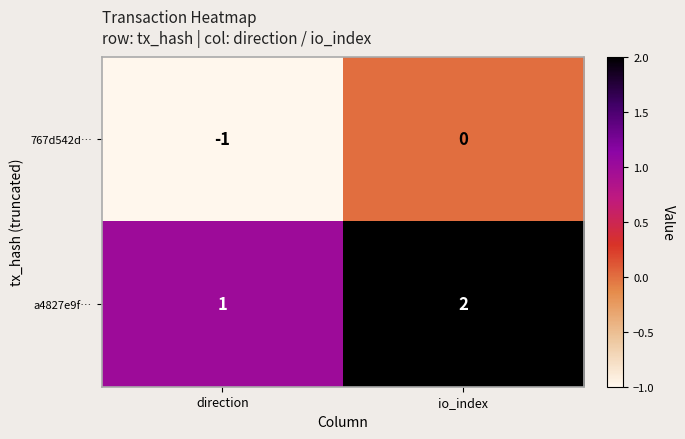

At how many categories does at least one series exceed 0?

2